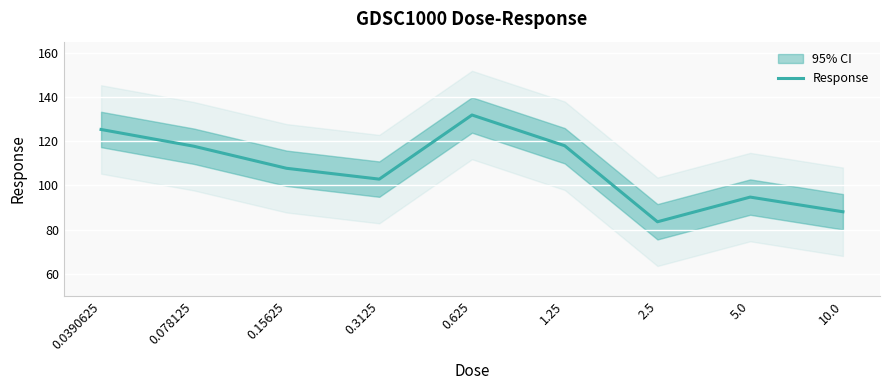

How many points are lower than both their immediate neighbors (excluding endpoints)?

2